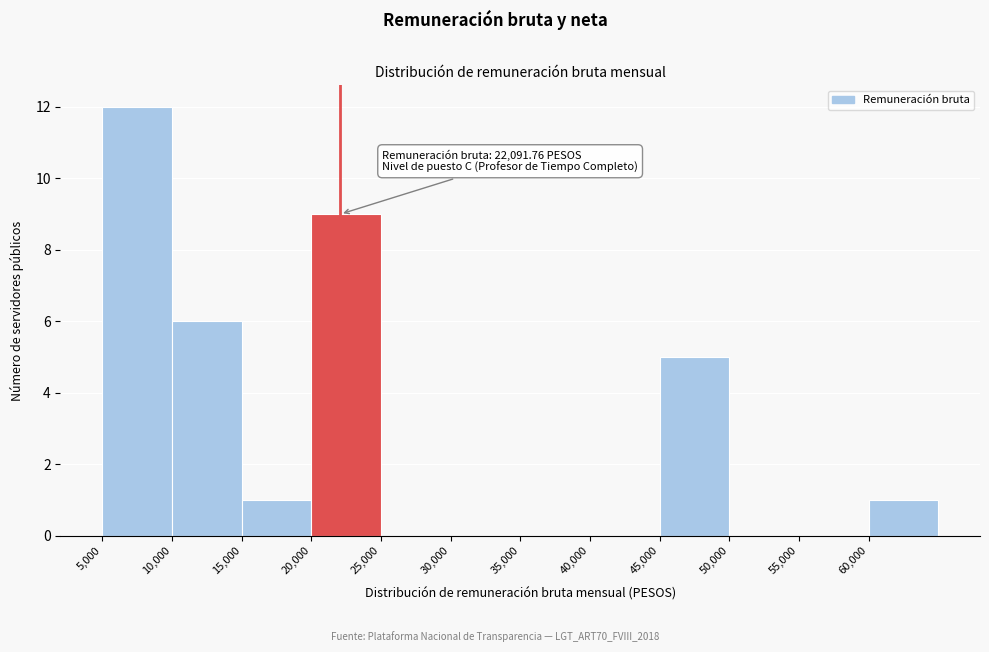

Over which range of the x-axis is the bar tallest?

5000 to 10000